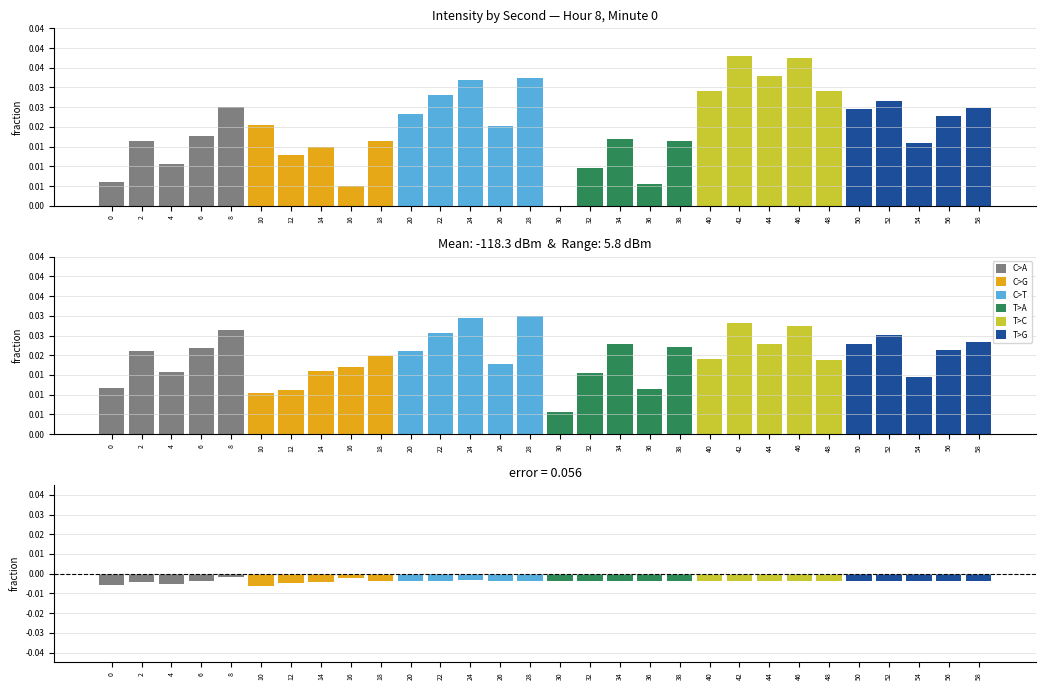

The T>A series shows -0.0 at 36. True or false?

True